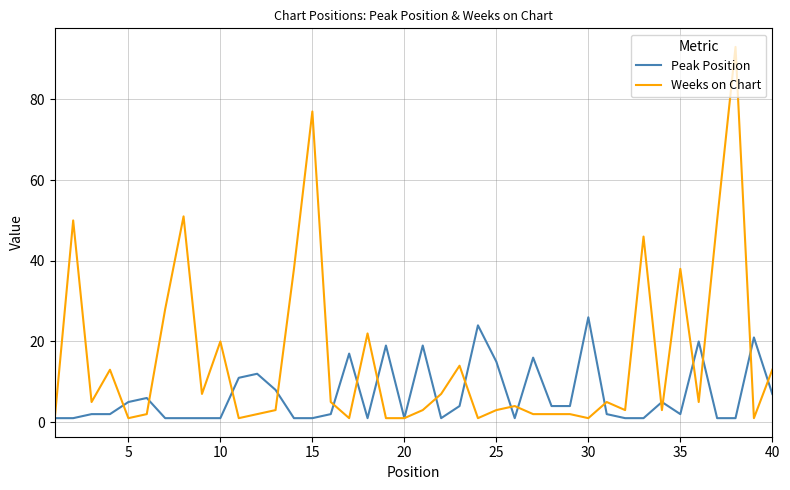

What is the average value of the Weeks on Chart series?

16